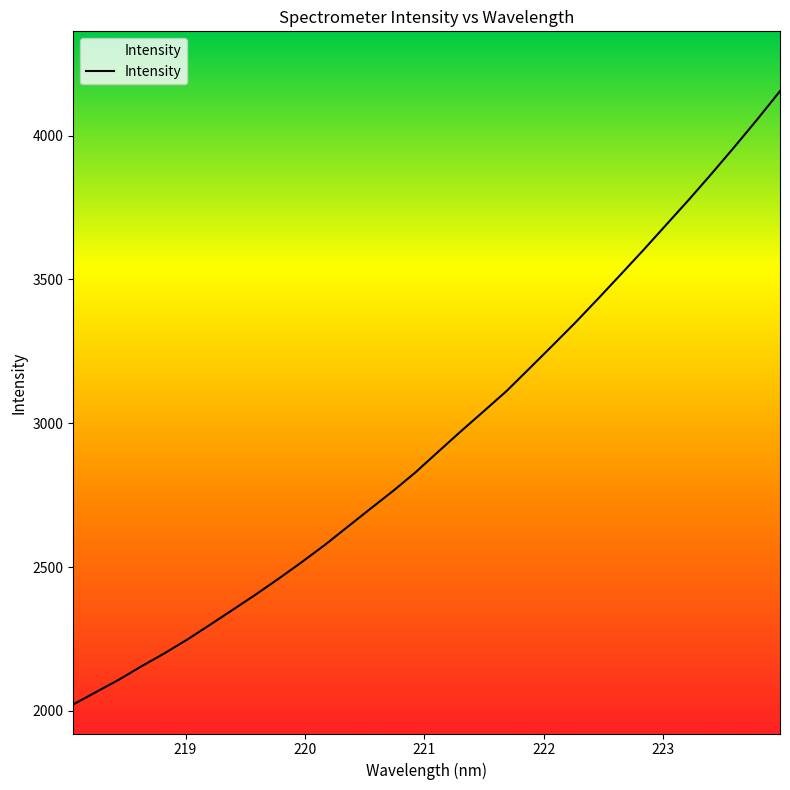

What is the smallest value displayed?

2022.8